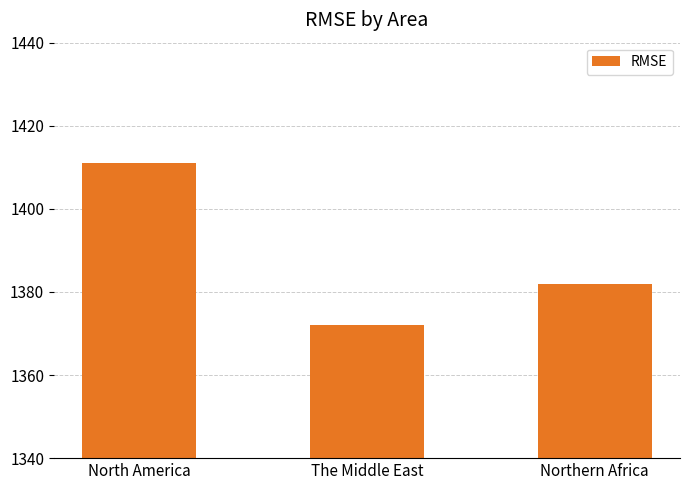

What is the average value?

1388